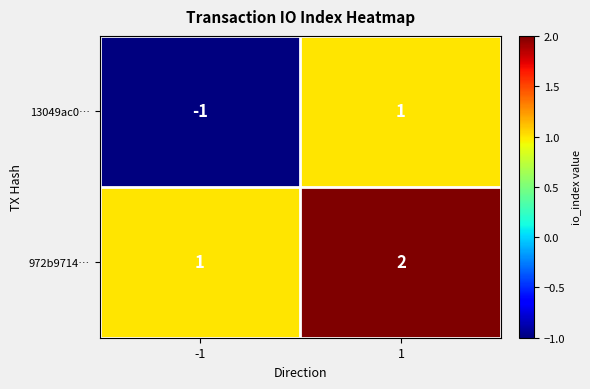

True or false: 13049ac0… has a value of 0 at 1.

False